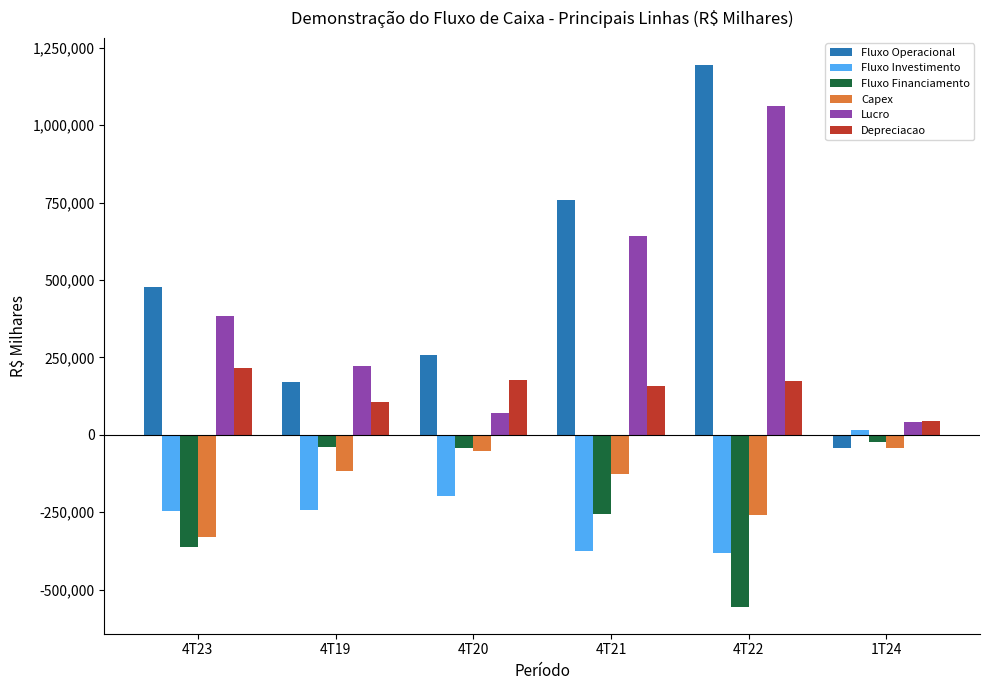

What is the sum of the Fluxo Investimento values at 4T23 and 4T20?

-442469